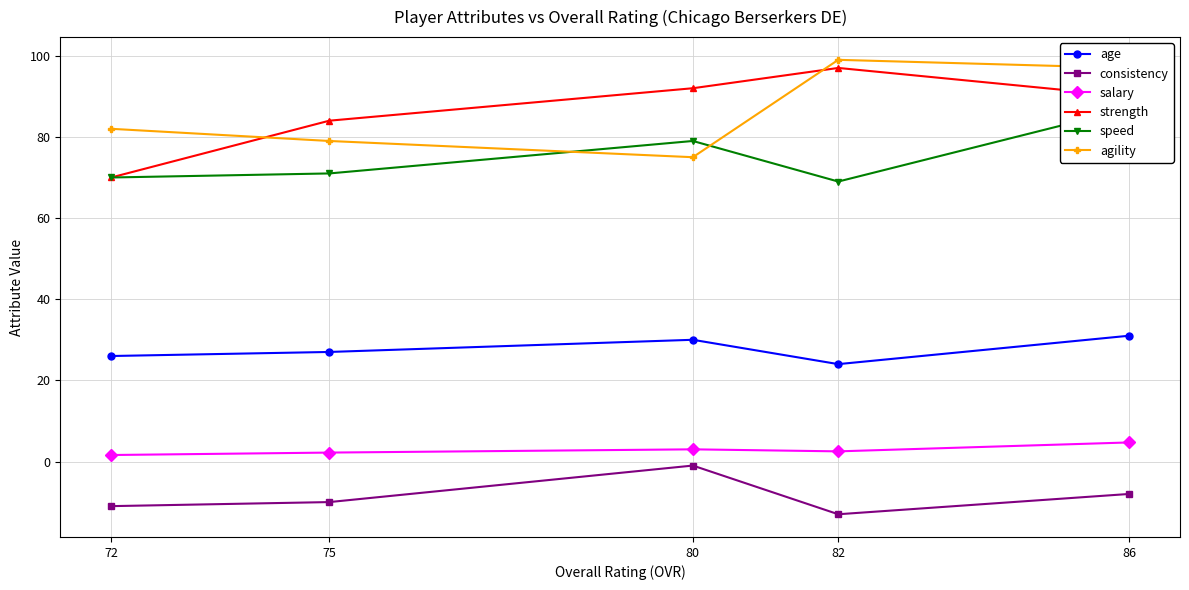

Is the value of age at 72 greater than the value of agility at 82?

No